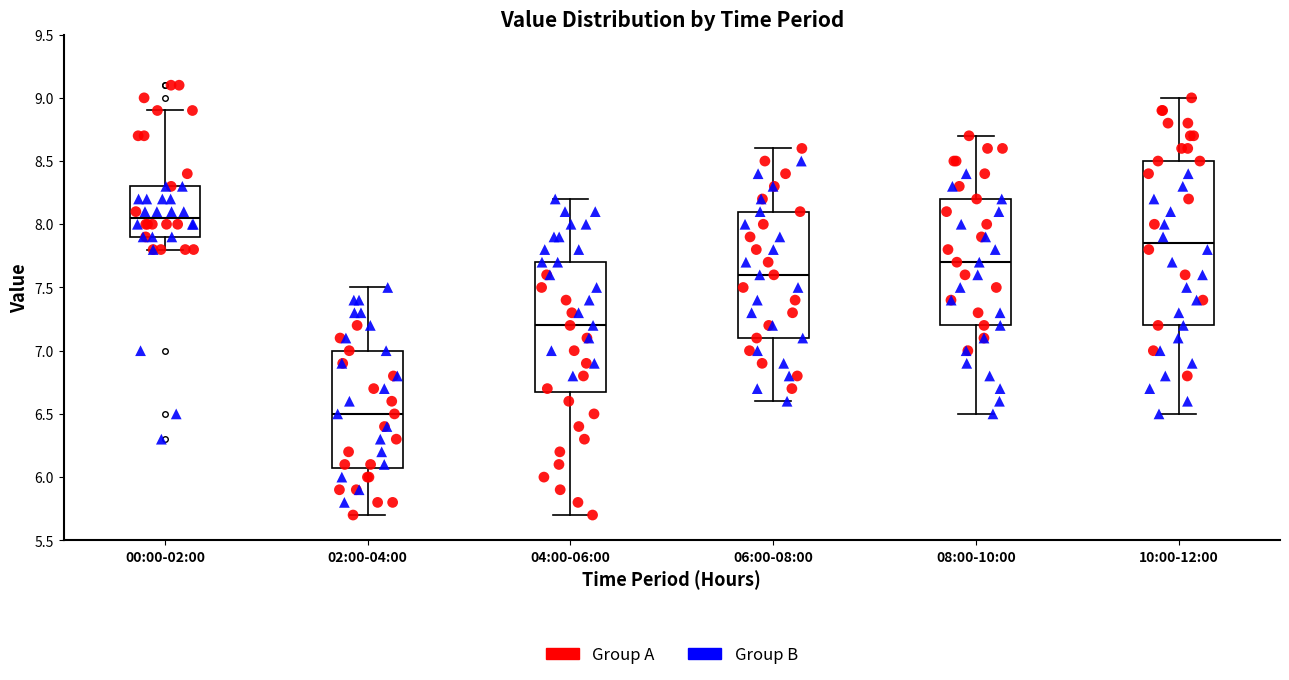

Which box is the tallest, from its lower edge to its upper edge?

10:00-12:00